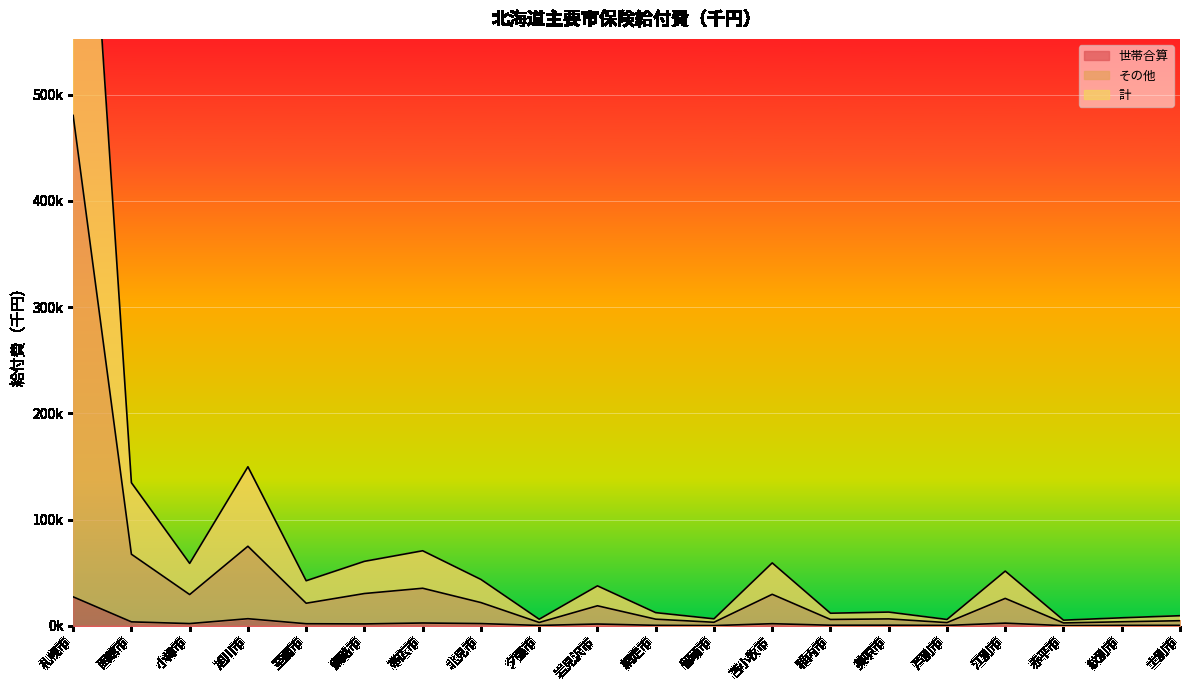

True or false: 世帯合算 has a value of 518.6 at 美唄市.

True